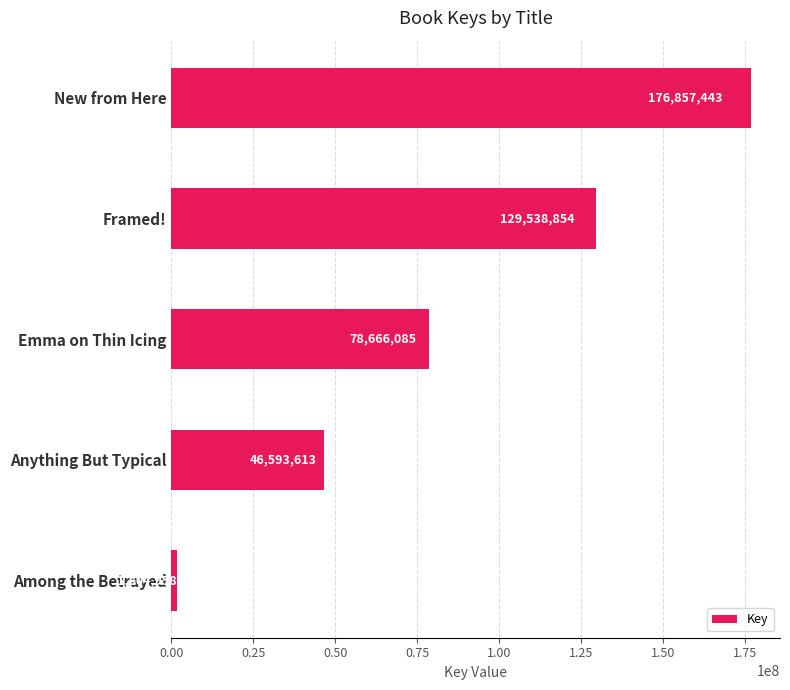

Between New from Here and Anything But Typical, which is larger?

New from Here